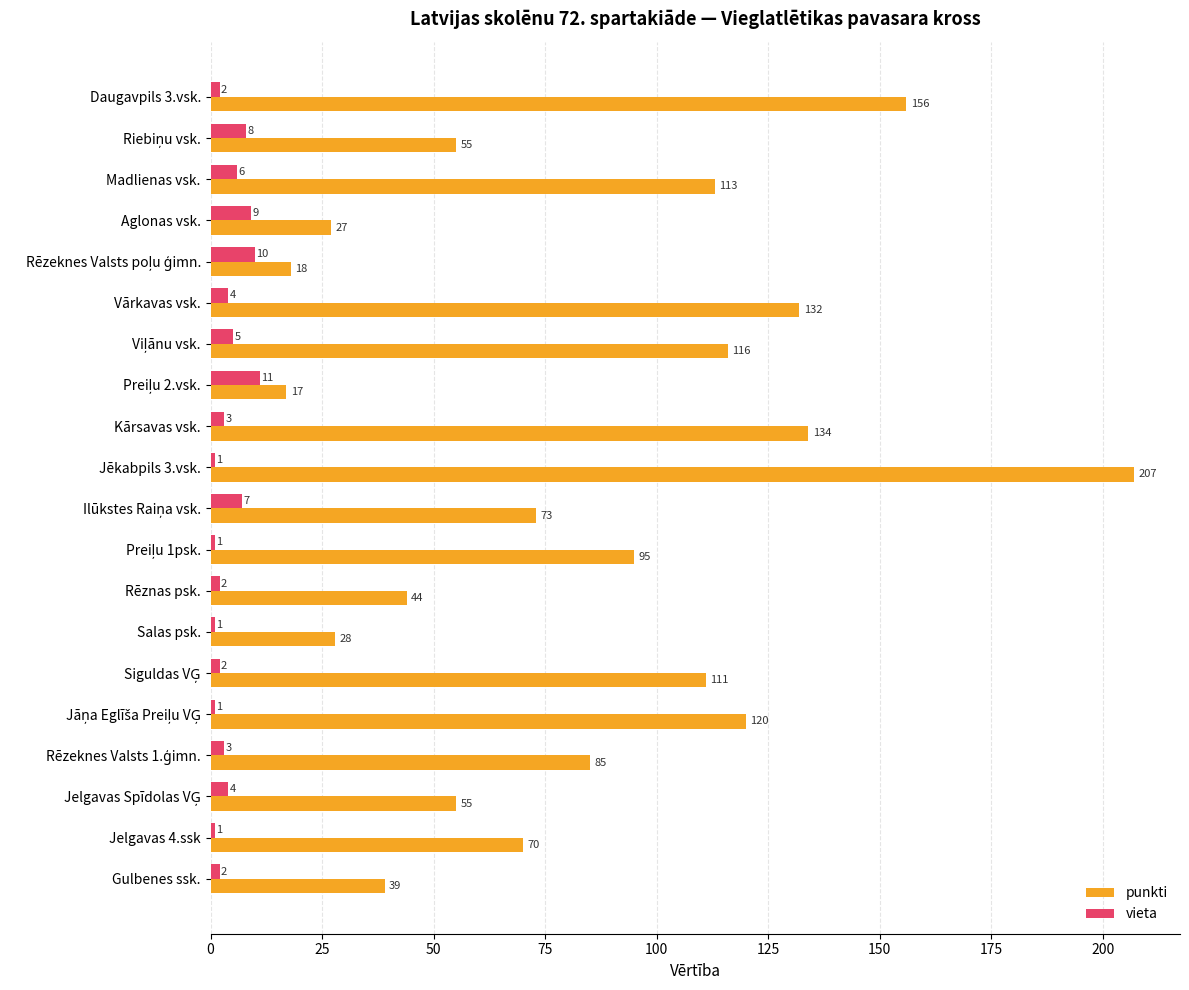

What is the difference between the second highest and minimum values in the vieta series?

9